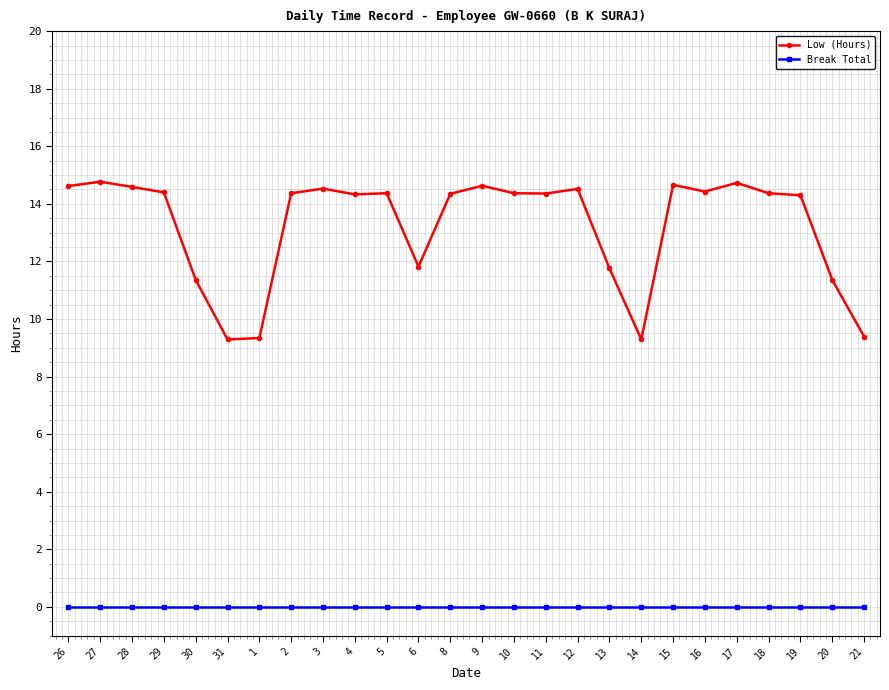

Rank the series at 28 from highest to lowest value.

Low (Hours), Break Total